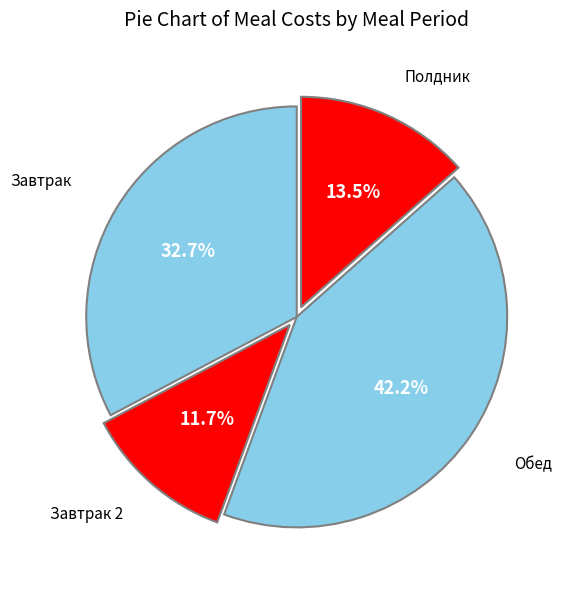

How many segments does this pie chart have?

4